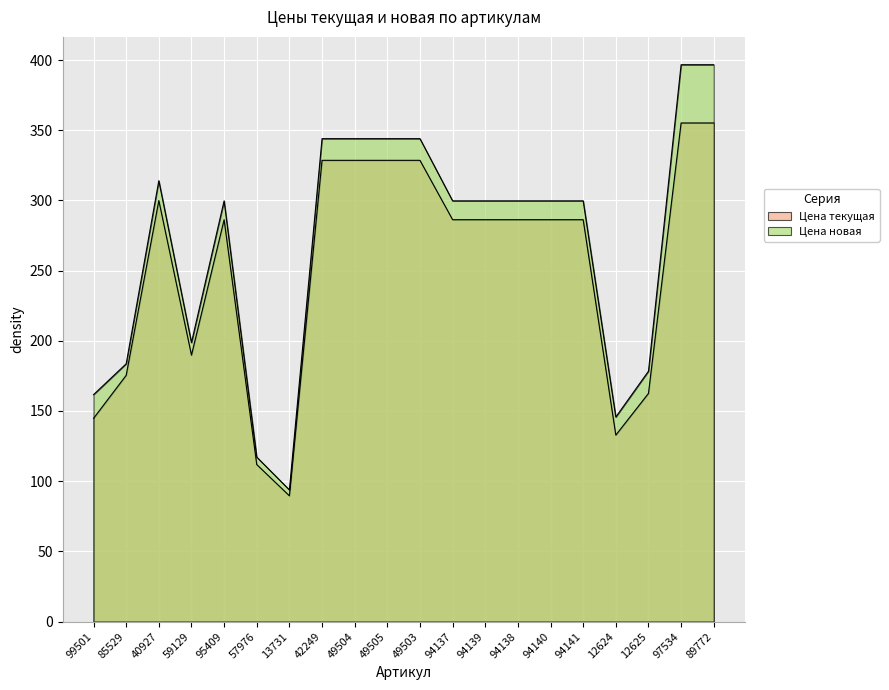

What is the average value of the Цена текущая series?

252.4